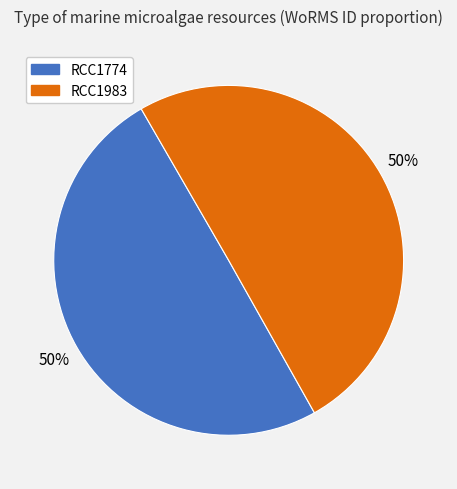

What is the ratio of the value at RCC1983 to the value at RCC1774?

1.0